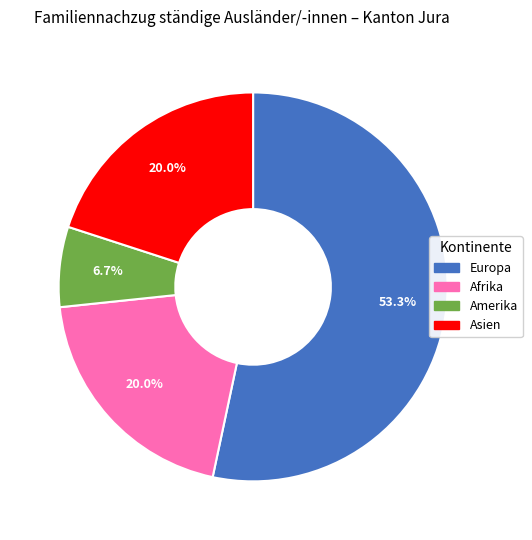

Is the sum of Asien and Afrika greater than half?

No